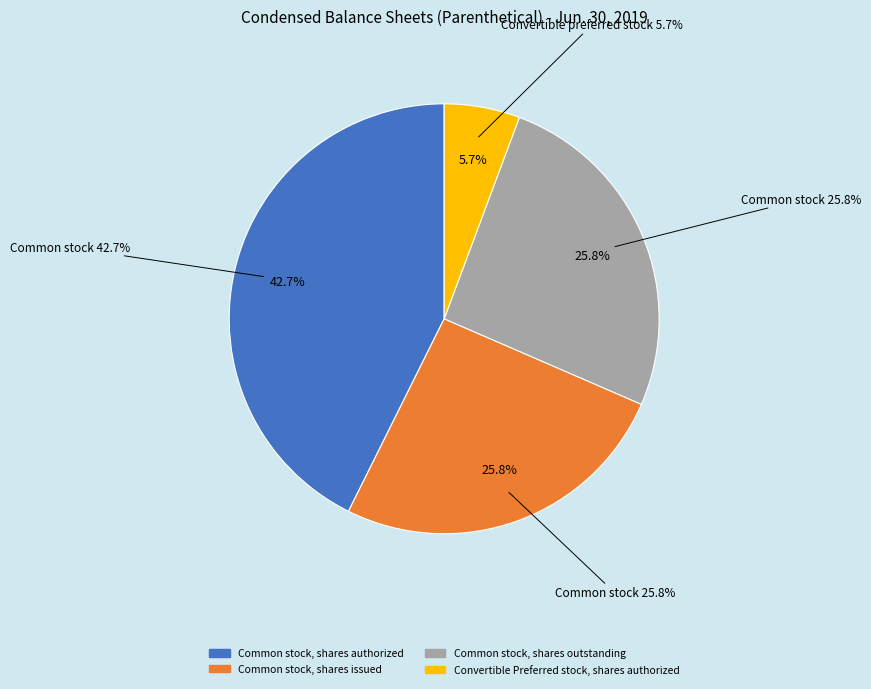

To the nearest percent, what portion does Common stock, shares issued represent?

26%